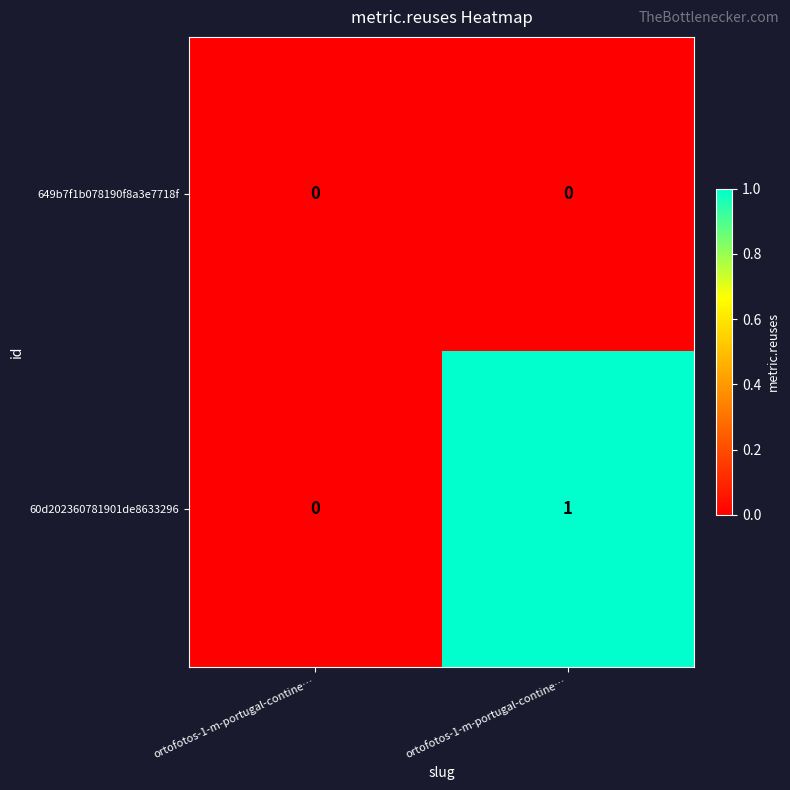

Reading left to right, what are all the values shown in this chart?

649b7f1b078190f8a3e7718f: ortofotos-1-m-portugal-contine…=0	ortofotos-1-m-portugal-contine…=0
60d202360781901de8633296: ortofotos-1-m-portugal-contine…=0	ortofotos-1-m-portugal-contine…=1